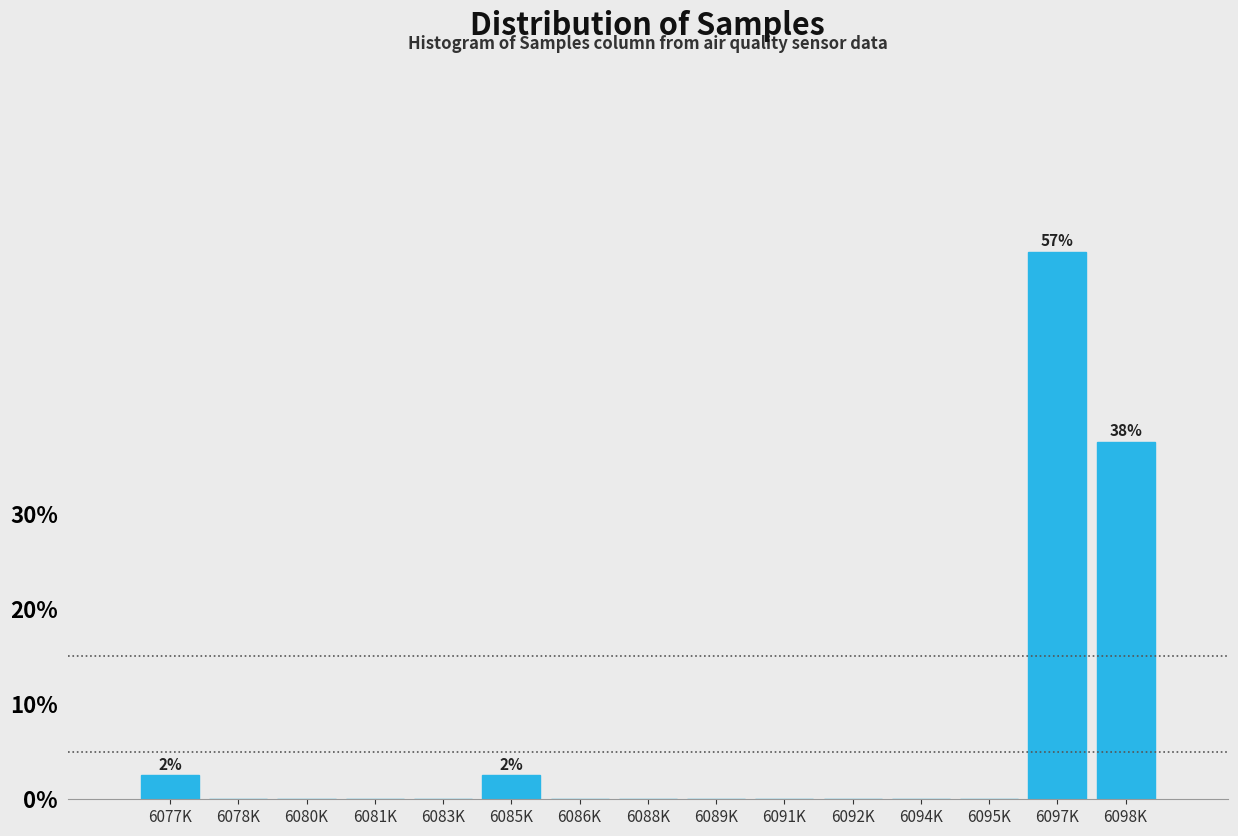

Reading left to right, list all the values displayed in this chart.

6077K=2.5	6078K=0.0	6080K=0.0	6081K=0.0	6083K=0.0	6085K=2.5	6086K=0.0	6088K=0.0	6089K=0.0	6091K=0.0	6092K=0.0	6094K=0.0	6095K=0.0	6097K=57.5	6098K=37.5